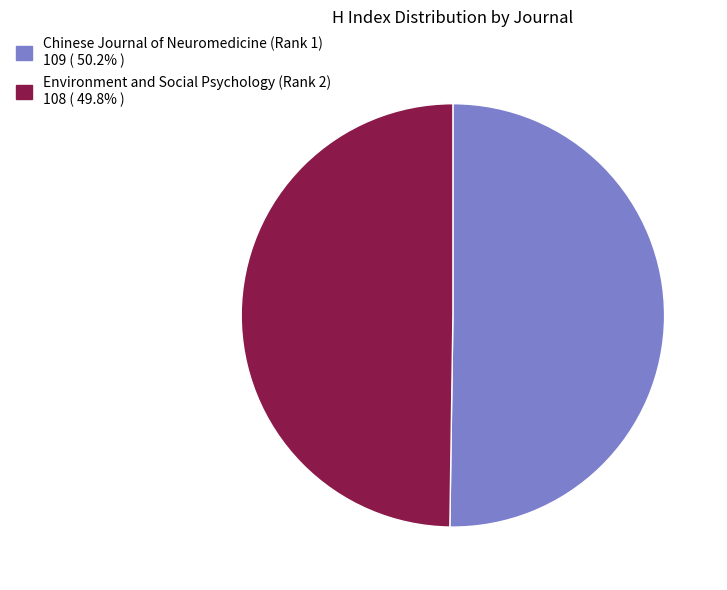

Is it true that Environment and Social Psychology (Rank 2) is 50% of the pie?

True